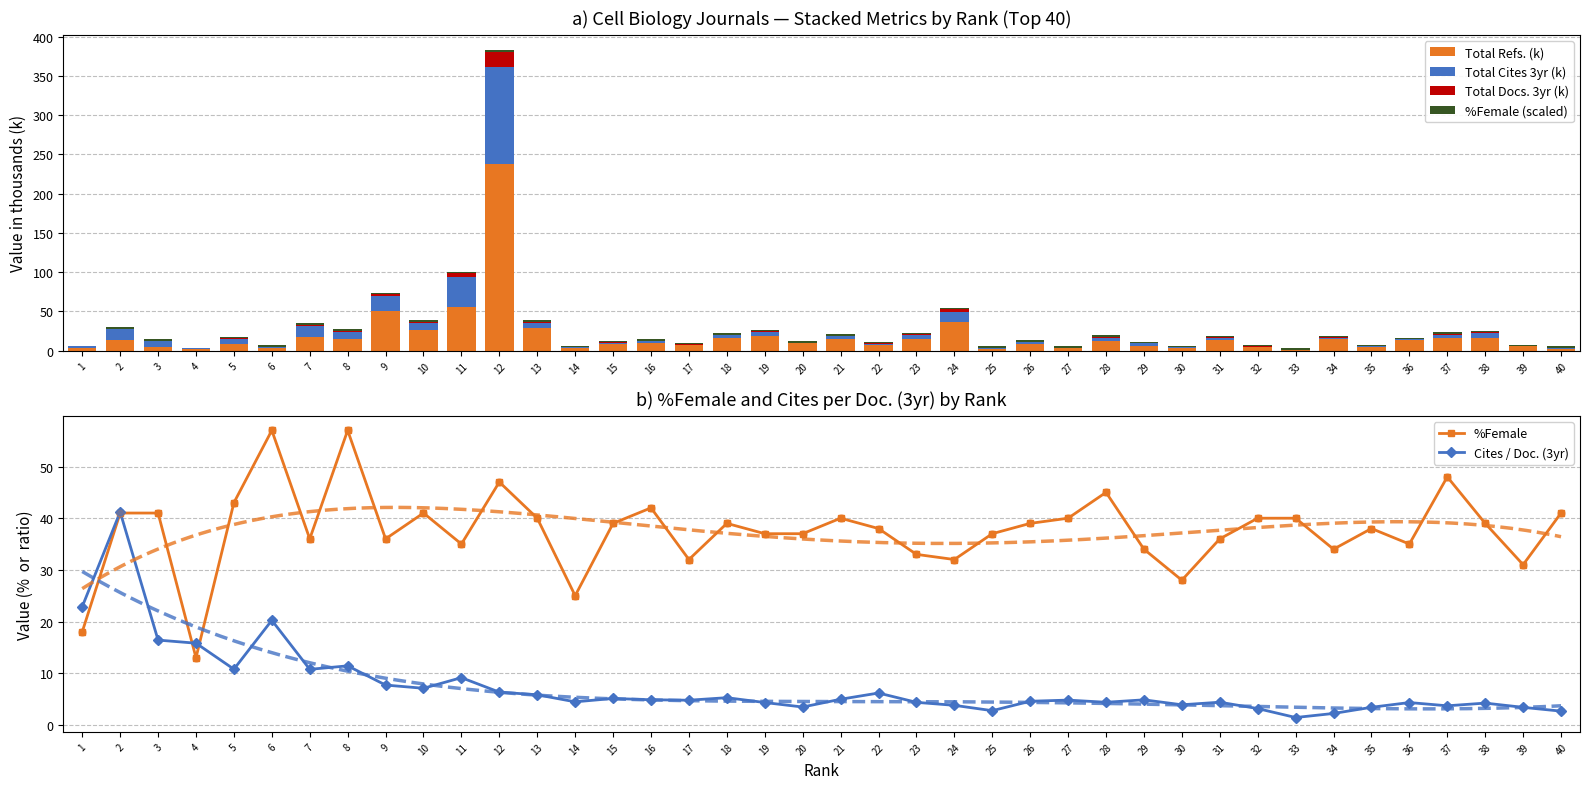

What are all the series names shown in the legend?

Total Refs. (k), Total Cites 3yr (k), Total Docs. 3yr (k), %Female (scaled), %Female, Cites / Doc. (3yr)